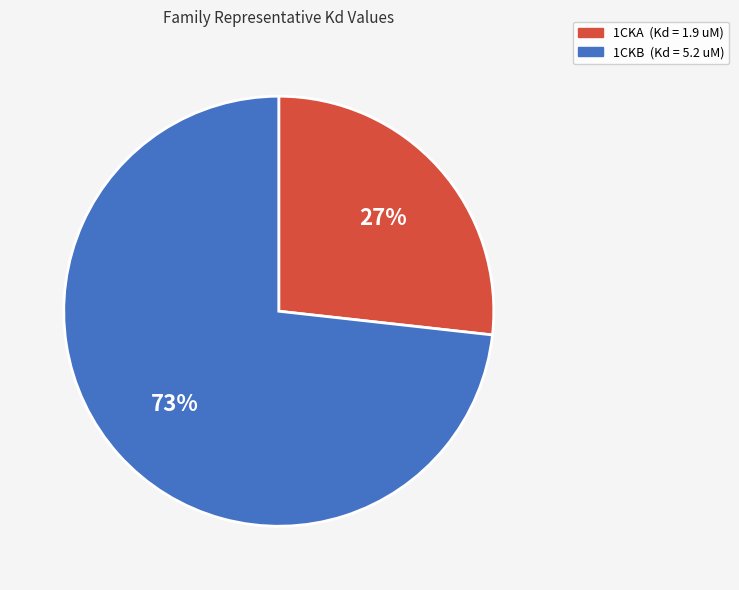

What is the ratio of the value at 1CKB to the value at 1CKA?

2.7